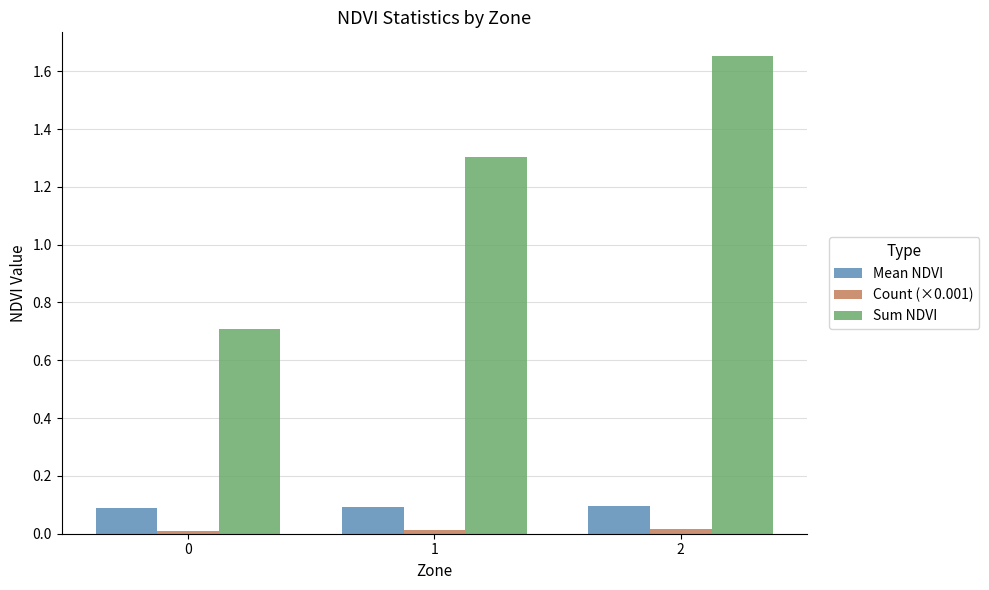

How many values in the Sum NDVI series exceed 1?

2